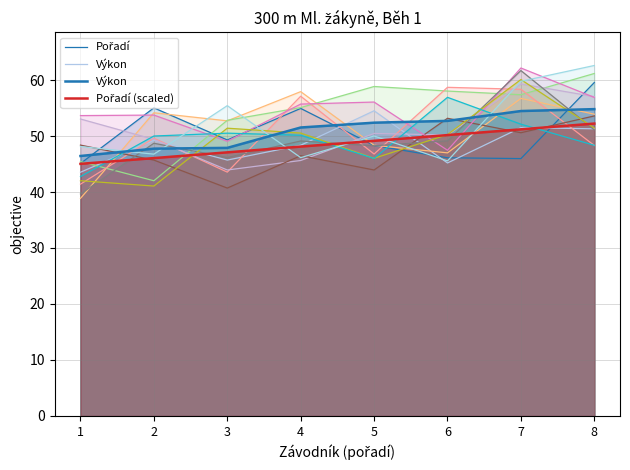

Where does the Pořadí series first go above 49?

2